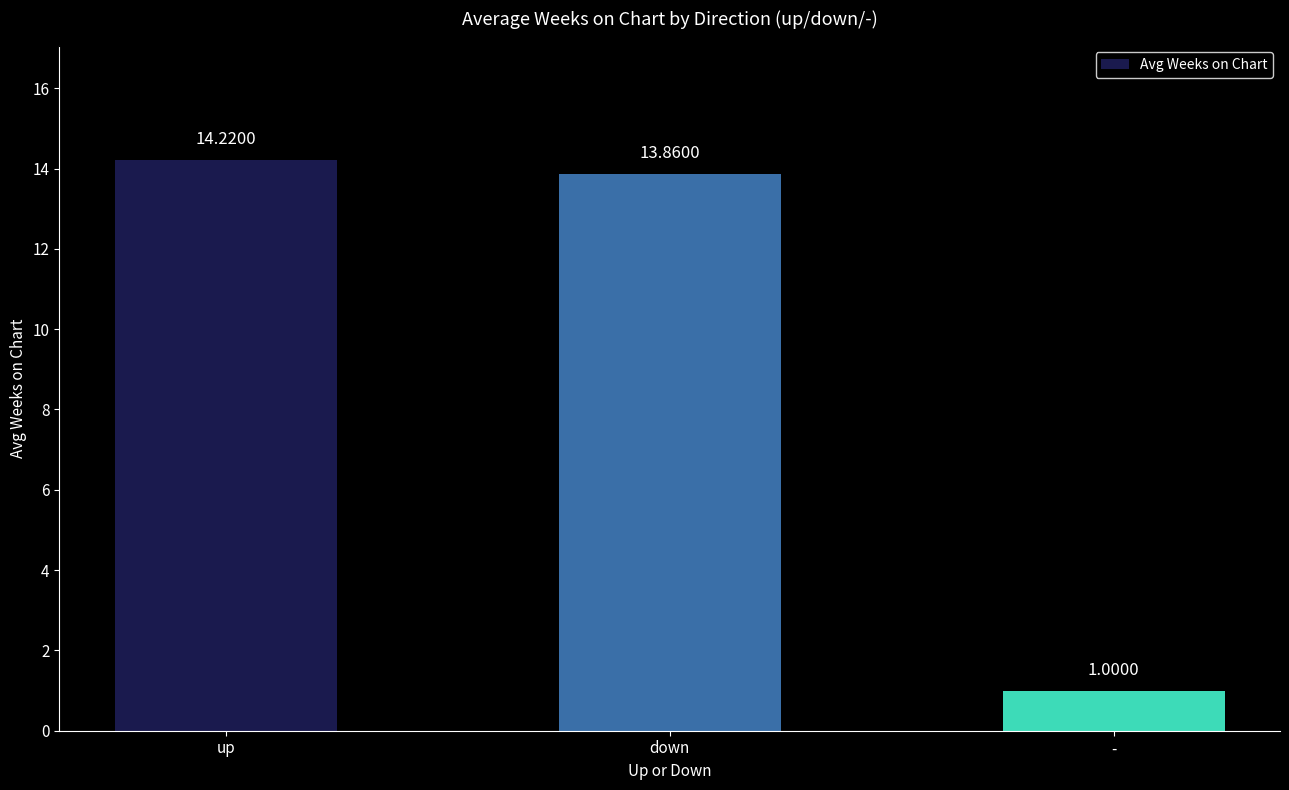

Rank the categories by value from highest to lowest.

up, down, -